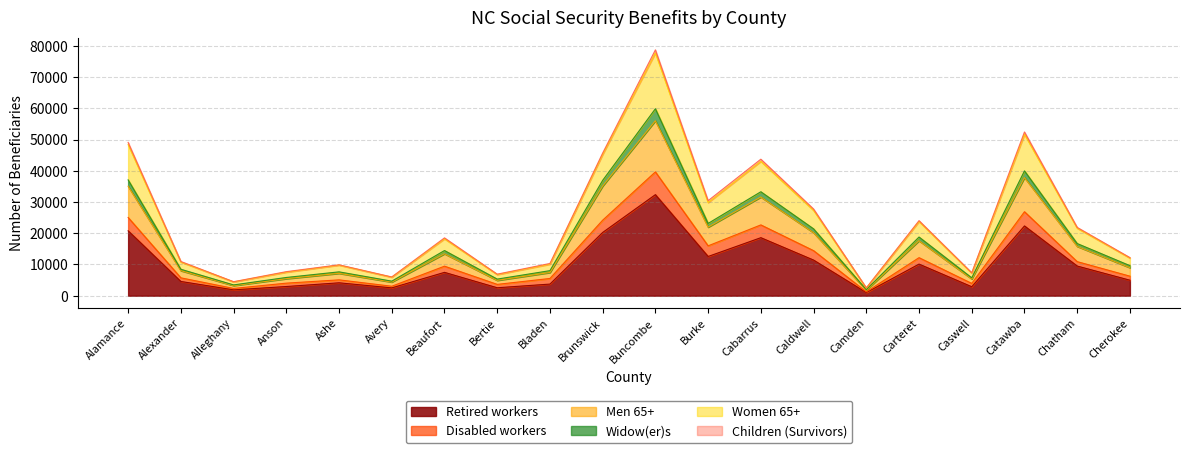

True or false: Retired workers has a value of 30522 at Cabarrus.

False